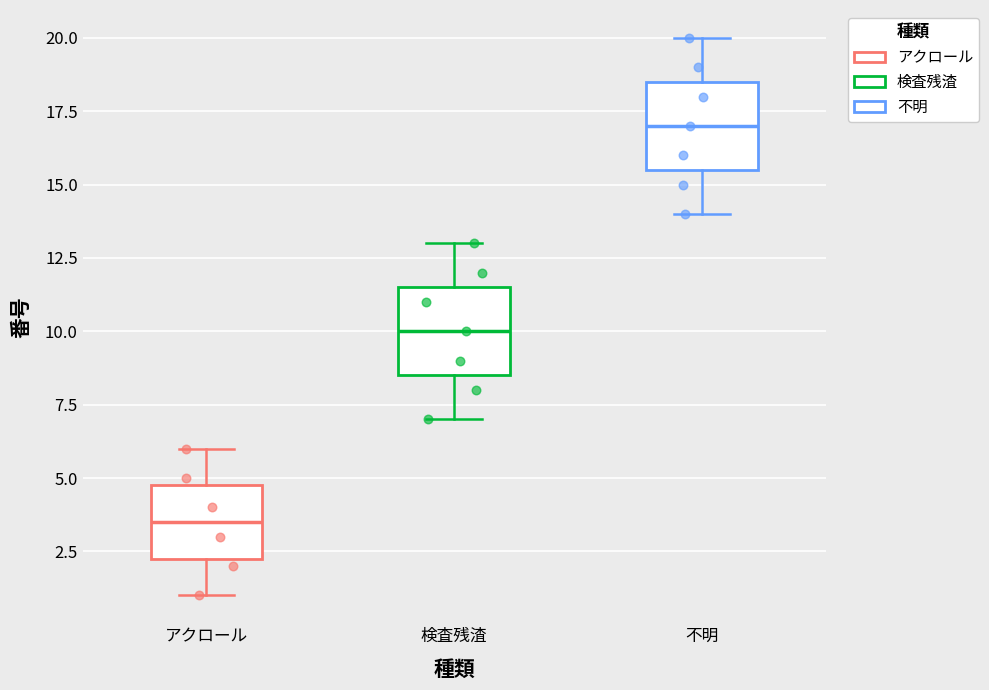

Reading left to right, read every box against the y-axis: the position of its median line, the range the box covers, and the ends of its whiskers. The values are not printed on the chart, so give them approximately, as read against the axis.

アクロール: median 3.5, box 2.5 to 5.0, whiskers 1.0 to 6.0
検査残渣: median 10.0, box 8.5 to 11.5, whiskers 7.0 to 13.0
不明: median 17.0, box 15.5 to 18.5, whiskers 14.0 to 20.0